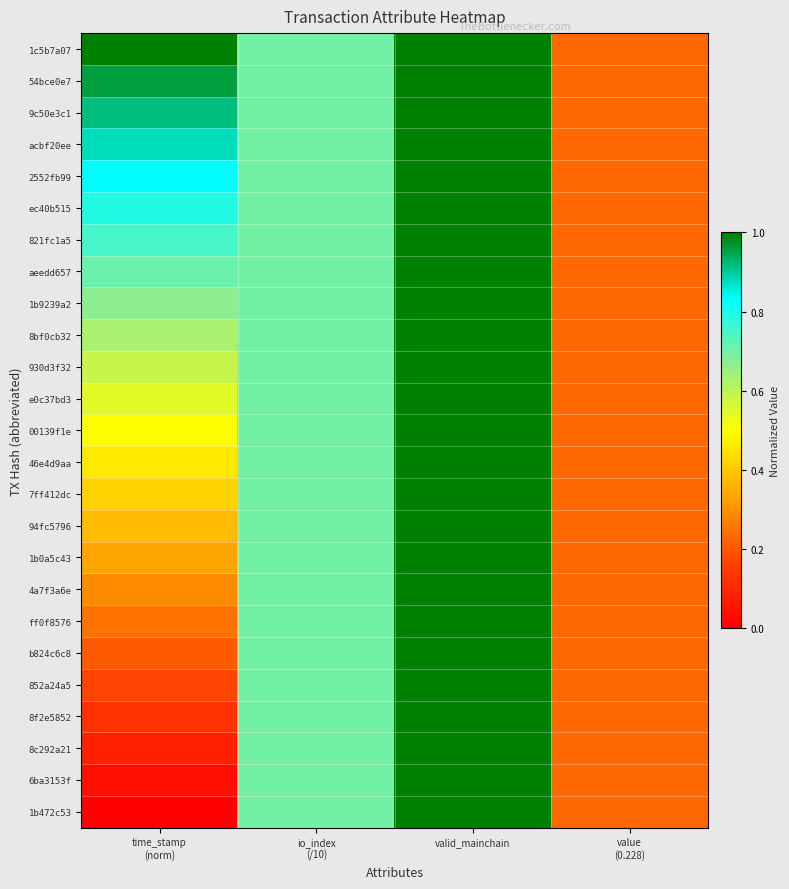

Reading right to left, extract all data points from this chart.

1c5b7a07: value
(0.228)=0.2	valid_mainchain=1.0	io_index
(/10)=0.7	time_stamp
(norm)=1.0
54bce0e7: value
(0.228)=0.2	valid_mainchain=1.0	io_index
(/10)=0.7	time_stamp
(norm)=1.0
9c50e3c1: value
(0.228)=0.2	valid_mainchain=1.0	io_index
(/10)=0.7	time_stamp
(norm)=0.9
acbf20ee: value
(0.228)=0.2	valid_mainchain=1.0	io_index
(/10)=0.7	time_stamp
(norm)=0.9
2552fb99: value
(0.228)=0.2	valid_mainchain=1.0	io_index
(/10)=0.7	time_stamp
(norm)=0.8
ec40b515: value
(0.228)=0.2	valid_mainchain=1.0	io_index
(/10)=0.7	time_stamp
(norm)=0.8
821fc1a5: value
(0.228)=0.2	valid_mainchain=1.0	io_index
(/10)=0.7	time_stamp
(norm)=0.8
aeedd657: value
(0.228)=0.2	valid_mainchain=1.0	io_index
(/10)=0.7	time_stamp
(norm)=0.7
1b9239a2: value
(0.228)=0.2	valid_mainchain=1.0	io_index
(/10)=0.7	time_stamp
(norm)=0.7
8bf0cb32: value
(0.228)=0.2	valid_mainchain=1.0	io_index
(/10)=0.7	time_stamp
(norm)=0.6
930d3f32: value
(0.228)=0.2	valid_mainchain=1.0	io_index
(/10)=0.7	time_stamp
(norm)=0.6
e0c37bd3: value
(0.228)=0.2	valid_mainchain=1.0	io_index
(/10)=0.7	time_stamp
(norm)=0.5
00139f1e: value
(0.228)=0.2	valid_mainchain=1.0	io_index
(/10)=0.7	time_stamp
(norm)=0.5
46e4d9aa: value
(0.228)=0.2	valid_mainchain=1.0	io_index
(/10)=0.7	time_stamp
(norm)=0.5
7ff412dc: value
(0.228)=0.2	valid_mainchain=1.0	io_index
(/10)=0.7	time_stamp
(norm)=0.4
94fc5796: value
(0.228)=0.2	valid_mainchain=1.0	io_index
(/10)=0.7	time_stamp
(norm)=0.4
1b0a5c43: value
(0.228)=0.2	valid_mainchain=1.0	io_index
(/10)=0.7	time_stamp
(norm)=0.3
4a7f3a6e: value
(0.228)=0.2	valid_mainchain=1.0	io_index
(/10)=0.7	time_stamp
(norm)=0.3
ff0f8576: value
(0.228)=0.2	valid_mainchain=1.0	io_index
(/10)=0.7	time_stamp
(norm)=0.2
b824c6c8: value
(0.228)=0.2	valid_mainchain=1.0	io_index
(/10)=0.7	time_stamp
(norm)=0.2
852a24a5: value
(0.228)=0.2	valid_mainchain=1.0	io_index
(/10)=0.7	time_stamp
(norm)=0.2
8f2e5852: value
(0.228)=0.2	valid_mainchain=1.0	io_index
(/10)=0.7	time_stamp
(norm)=0.1
8c292a21: value
(0.228)=0.2	valid_mainchain=1.0	io_index
(/10)=0.7	time_stamp
(norm)=0.1
6ba3153f: value
(0.228)=0.2	valid_mainchain=1.0	io_index
(/10)=0.7	time_stamp
(norm)=0.0
1b472c53: value
(0.228)=0.2	valid_mainchain=1.0	io_index
(/10)=0.7	time_stamp
(norm)=0.0